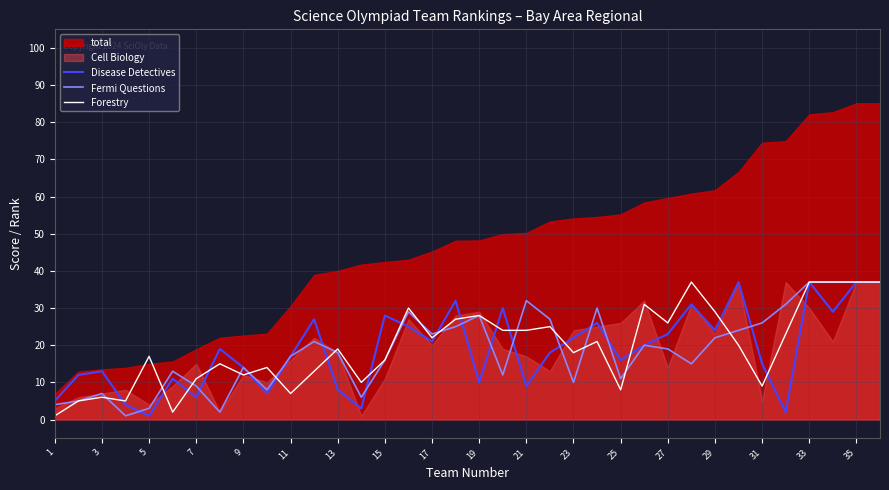

What is the maximum value for Forestry?

37